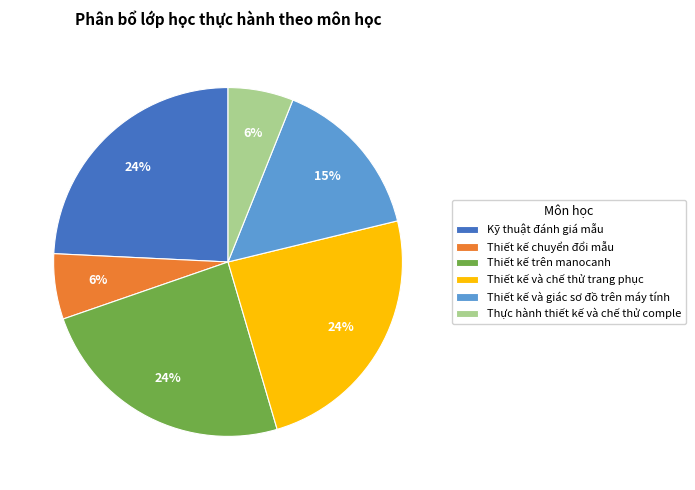

Do Kỹ thuật đánh giá mẫu and Thiết kế chuyển đổi mẫu together represent more than half of the pie?

No